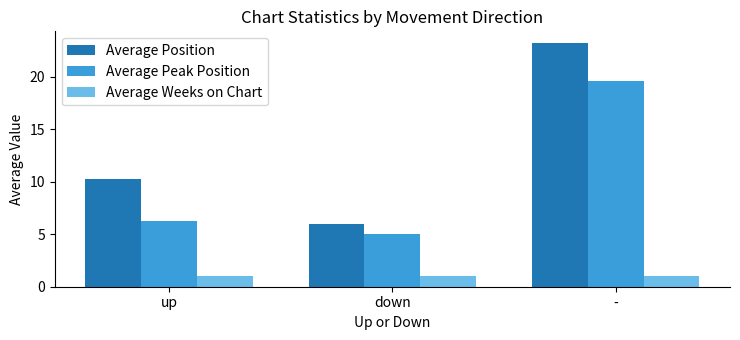

How many bars are there in total?

9